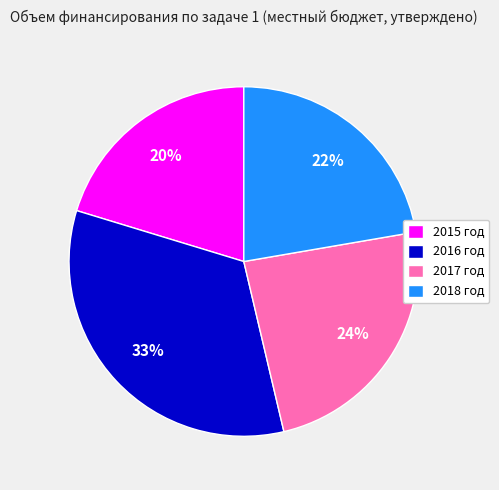

Is it true that 2015 год is 20% of the pie?

True